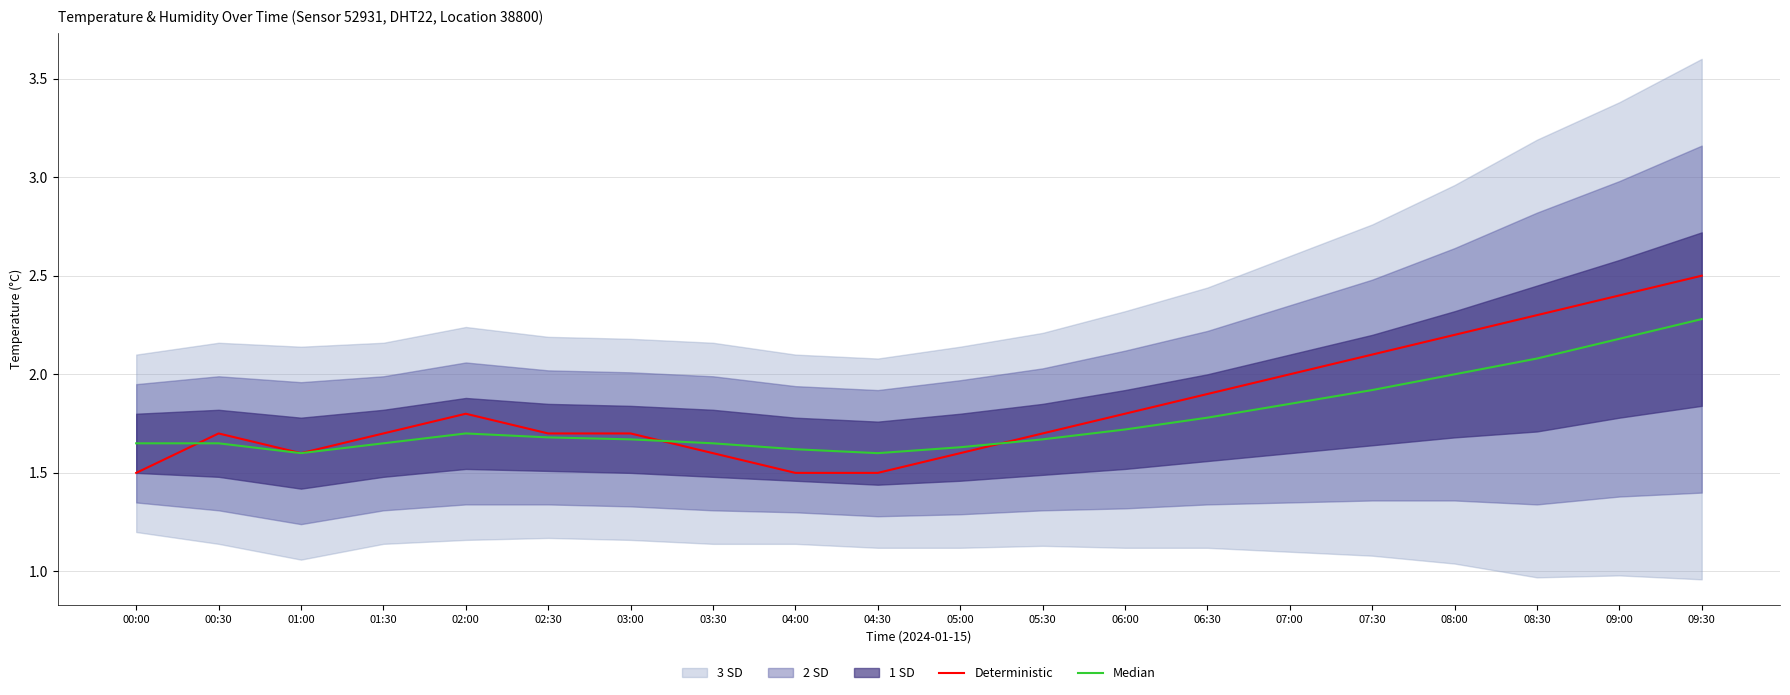

Is it true that Median equals 1.6 at 04:30?

True